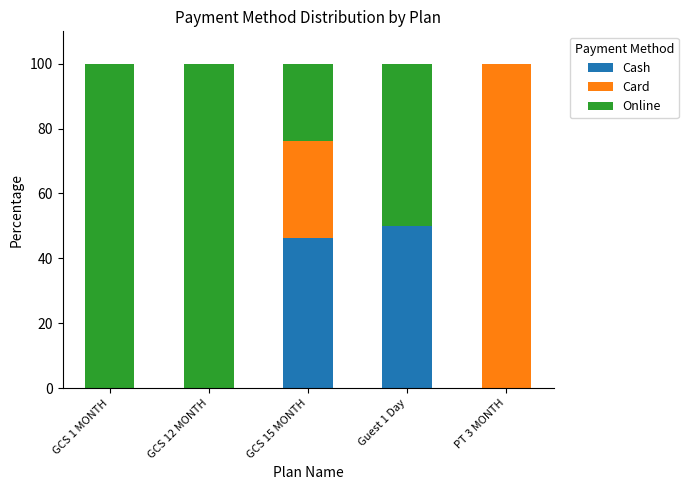

What is the maximum value for Cash?

50.0